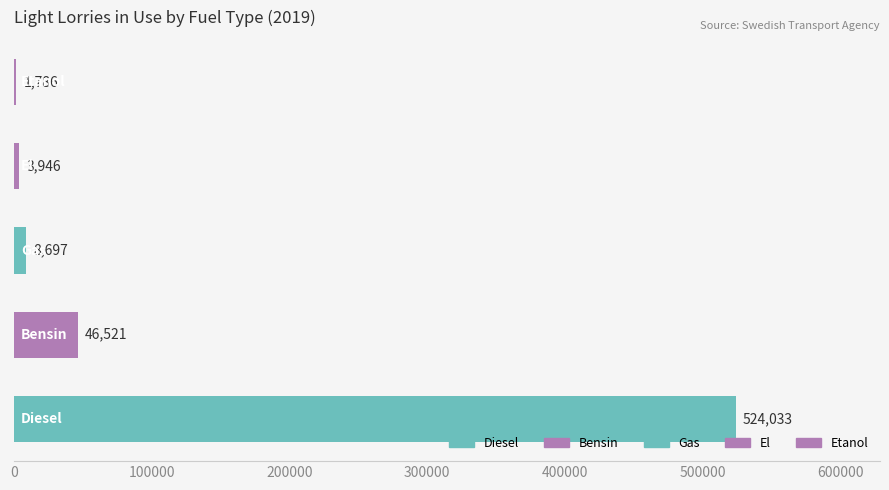

What is the sum of all values?

584983